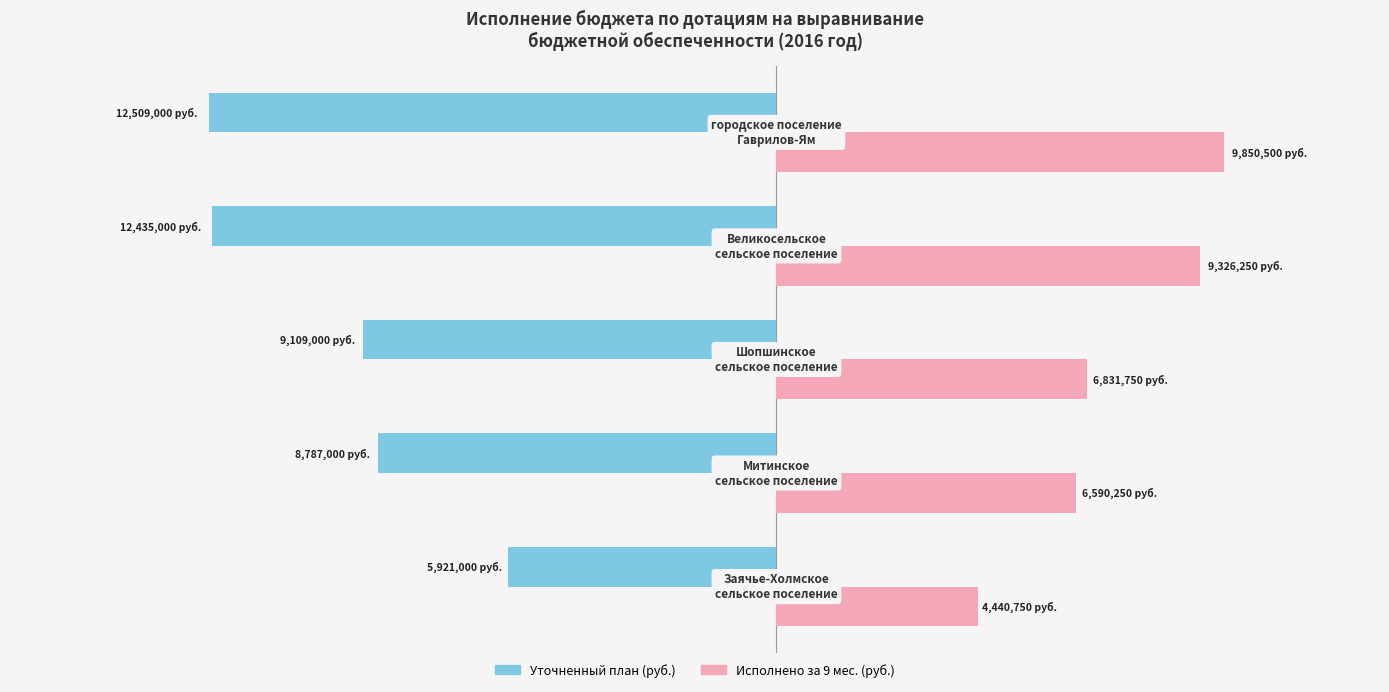

How many bars are there in total?

10